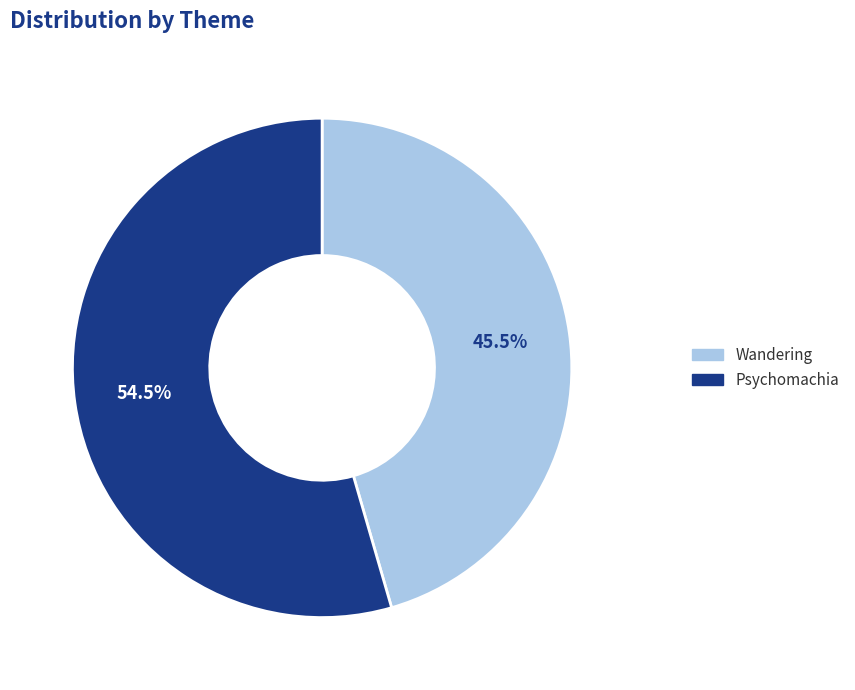

What is the largest slice in the pie chart?

Psychomachia